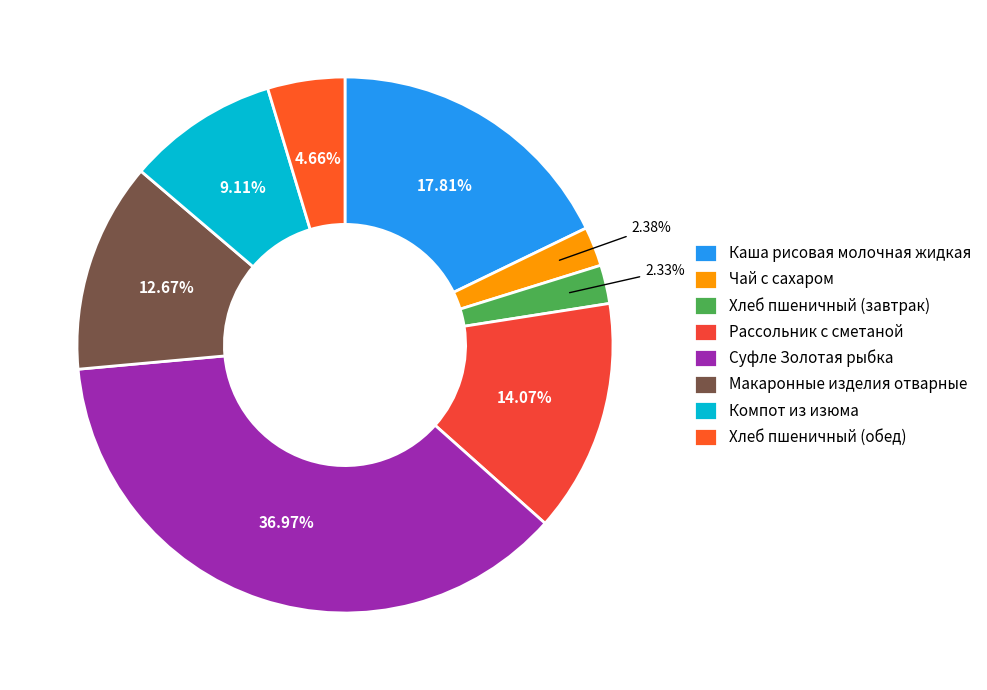

Count the number of slices in the pie.

8